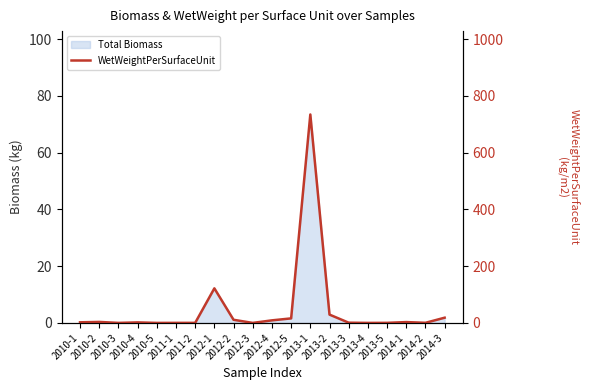

Rank the categories by value from lowest to highest.

2010-5, 2012-3, 2013-4, 2010-3, 2011-1, 2011-2, 2013-5, 2014-2, 2013-3, 2010-4, 2010-1, 2014-1, 2010-2, 2012-4, 2012-2, 2012-5, 2014-3, 2013-2, 2012-1, 2013-1